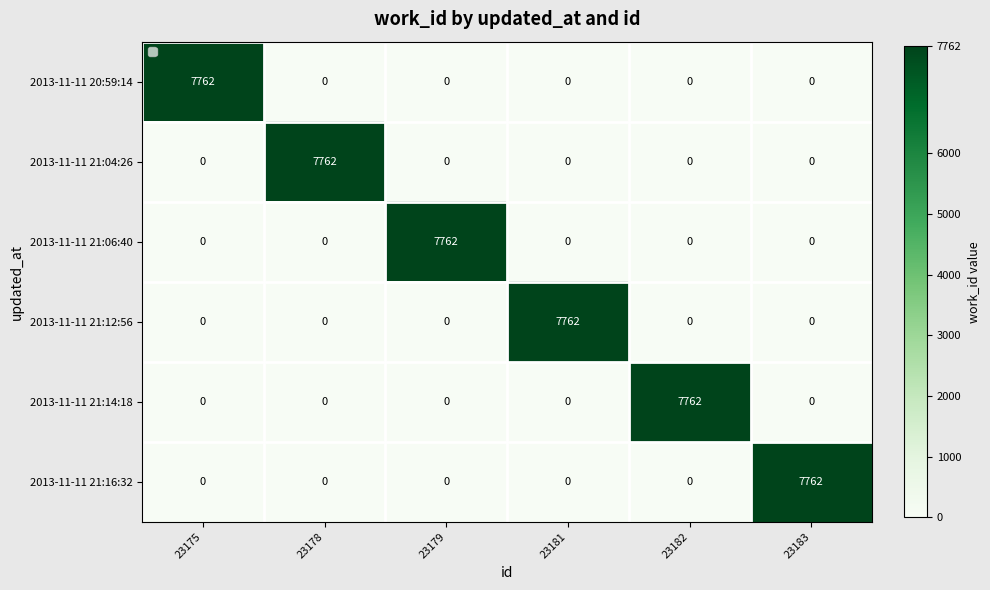

The 2013-11-11 20:59:14 series shows 0 at 23183. True or false?

True